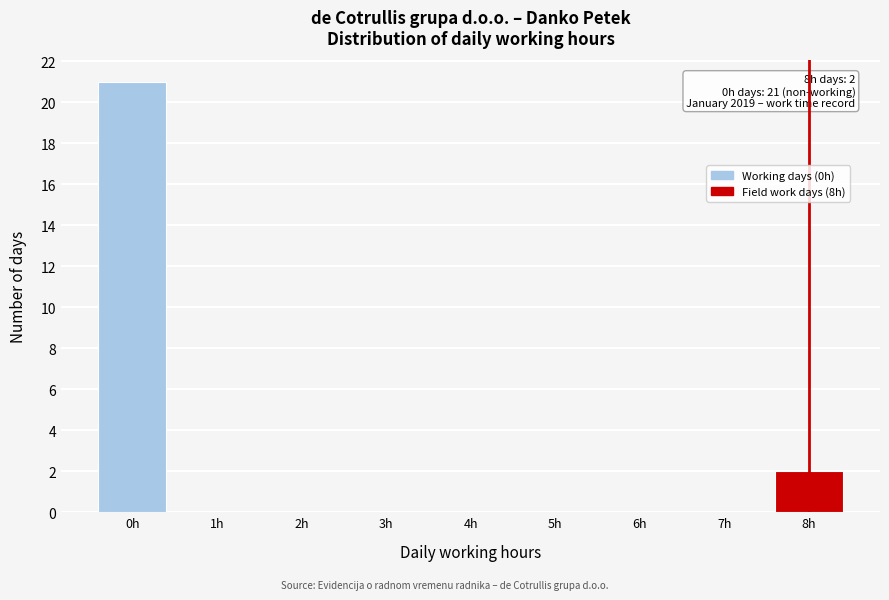

Reading left to right, what are all the values shown in this chart?

0h=21	1h=0	2h=0	3h=0	4h=0	5h=0	6h=0	7h=0	8h=2